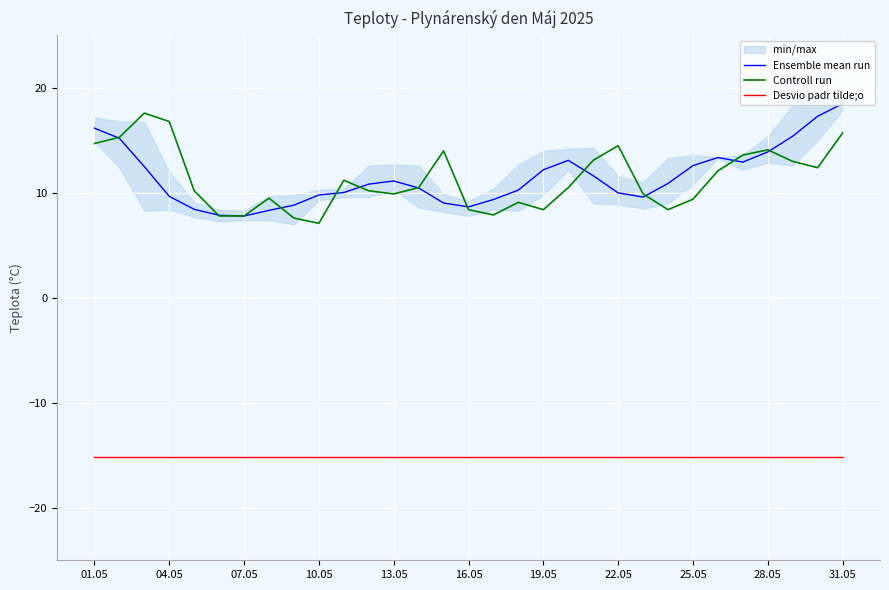

At how many categories does at least one series exceed -10?

31